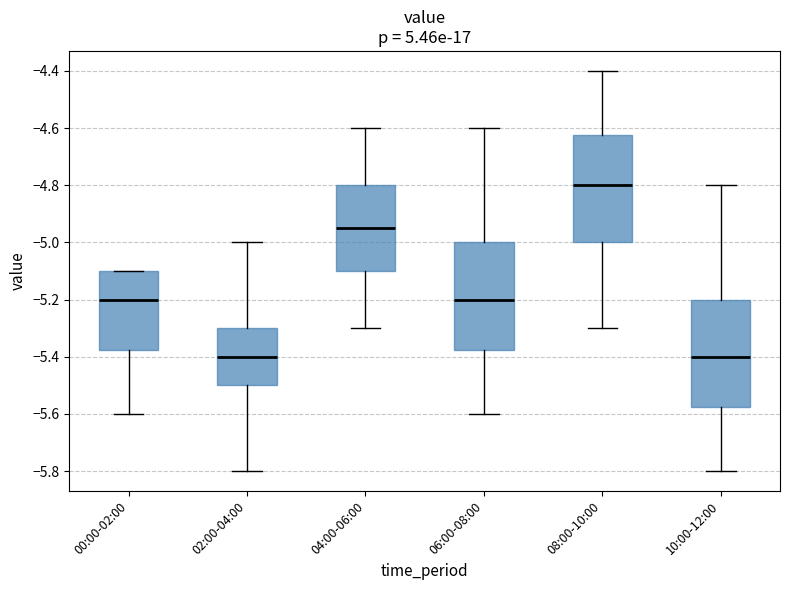

Where is the lower edge of the box for 00:00-02:00 on the y-axis? The values are not printed on the chart, so give them approximately, as read against the axis.

-5.38